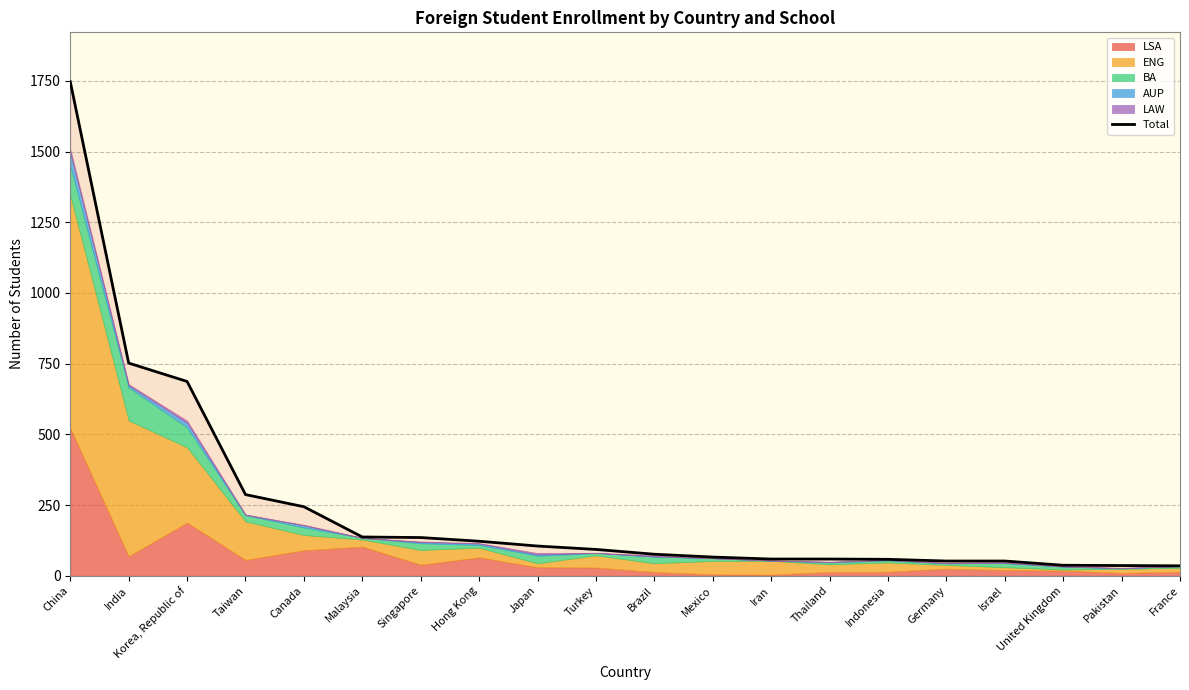

What is the average value?

242